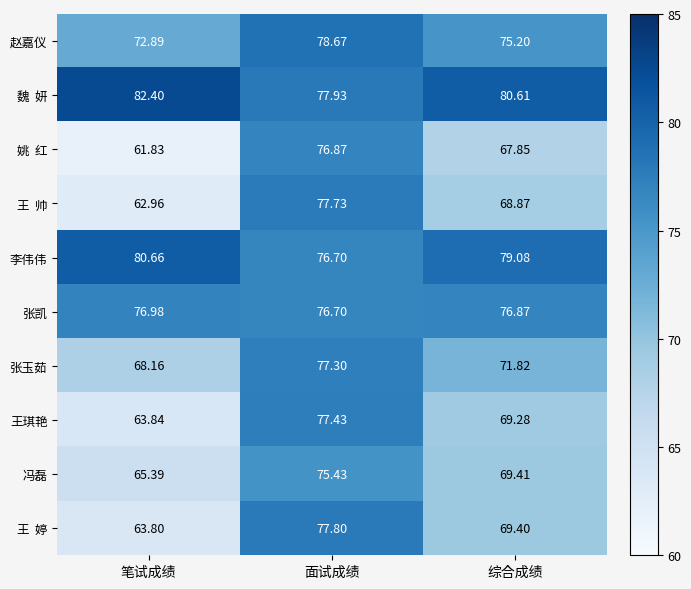

Where does the 冯磊 series first go above 69?

面试成绩